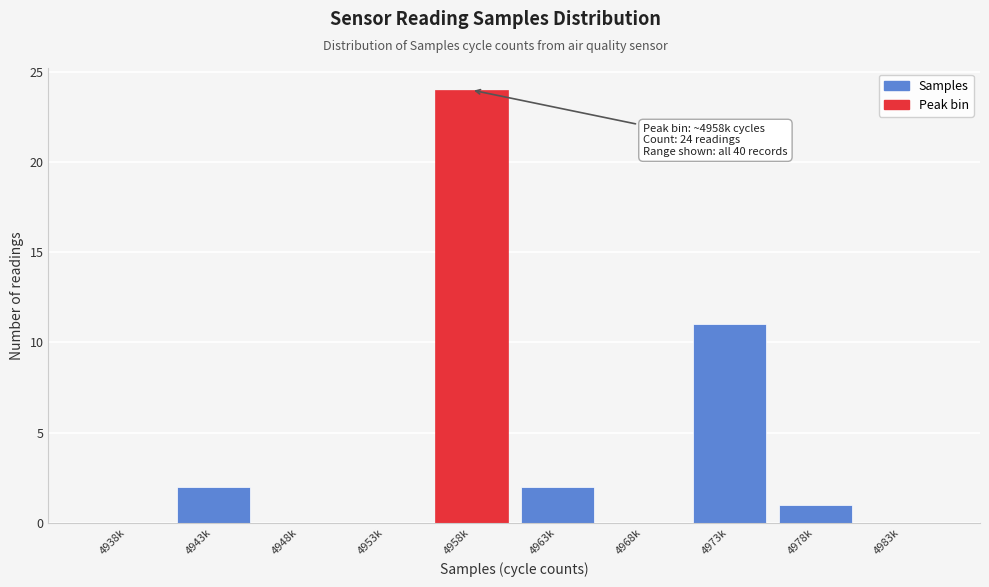

Reading right to left, transcribe all the data shown in this chart.

4983k=0	4978k=1	4973k=11	4968k=0	4963k=2	4958k=24	4953k=0	4948k=0	4943k=2	4938k=0